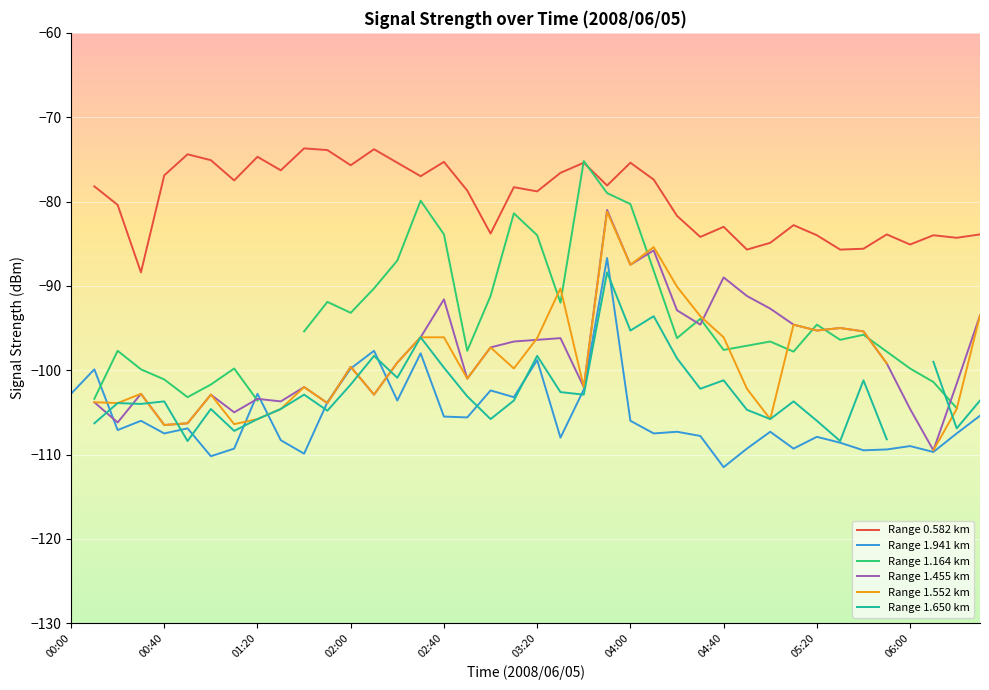

What is the approximate value of Range 1.164 km at 31?

-97.8